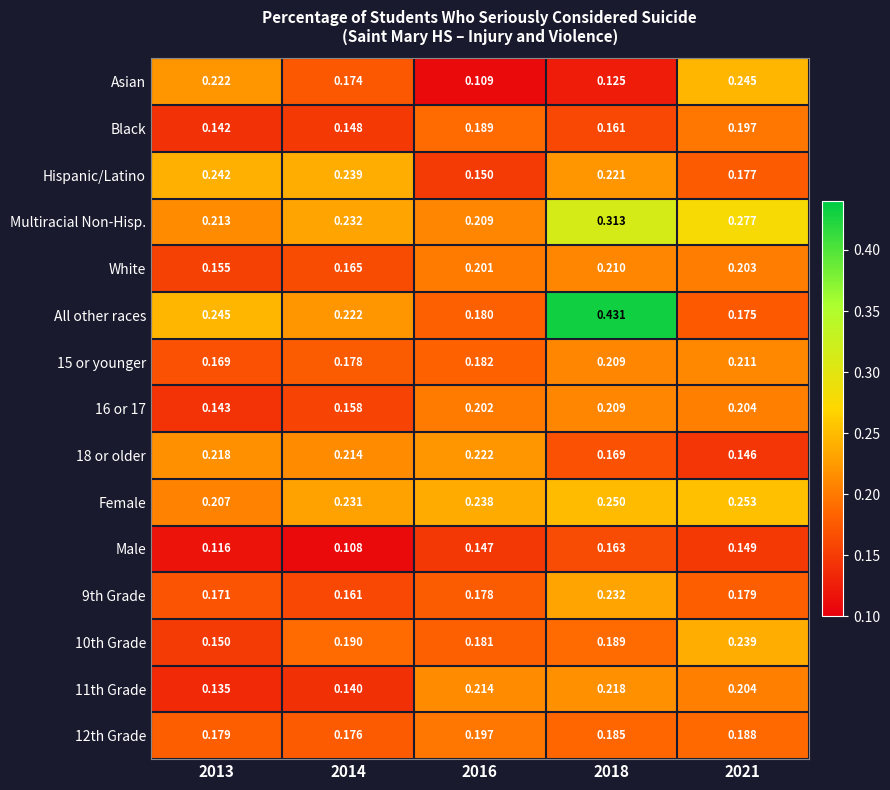

Which series has the widest spread of values?

All other races